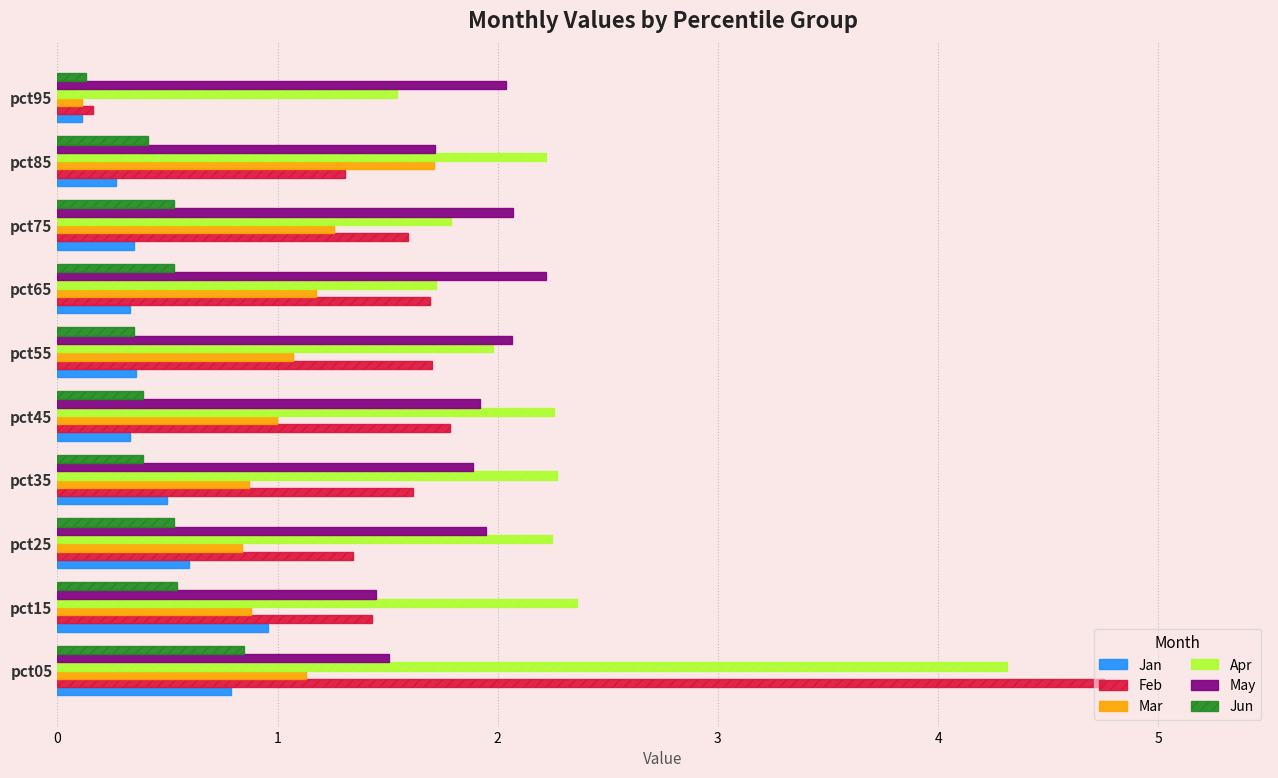

Which category has the lowest value across all series?

pct95